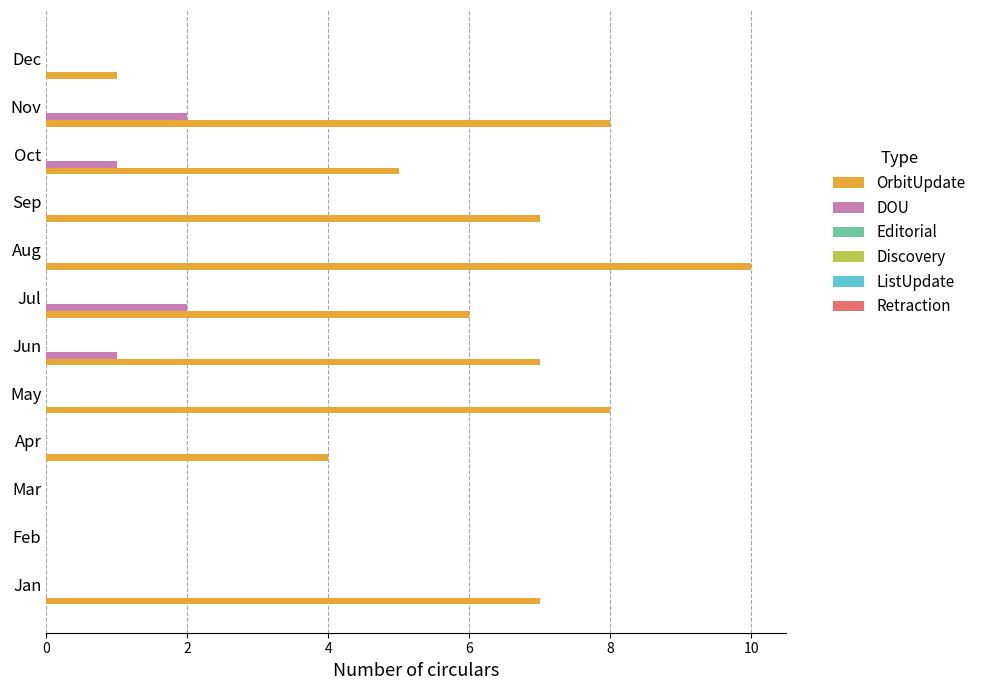

What is the maximum value shown in the chart?

10